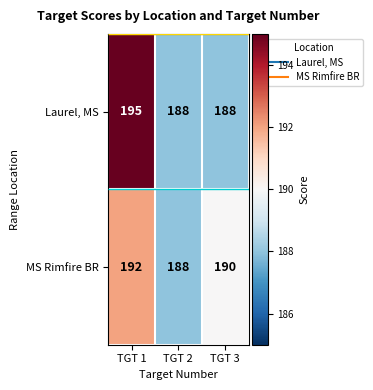

What is the greatest value displayed?

195